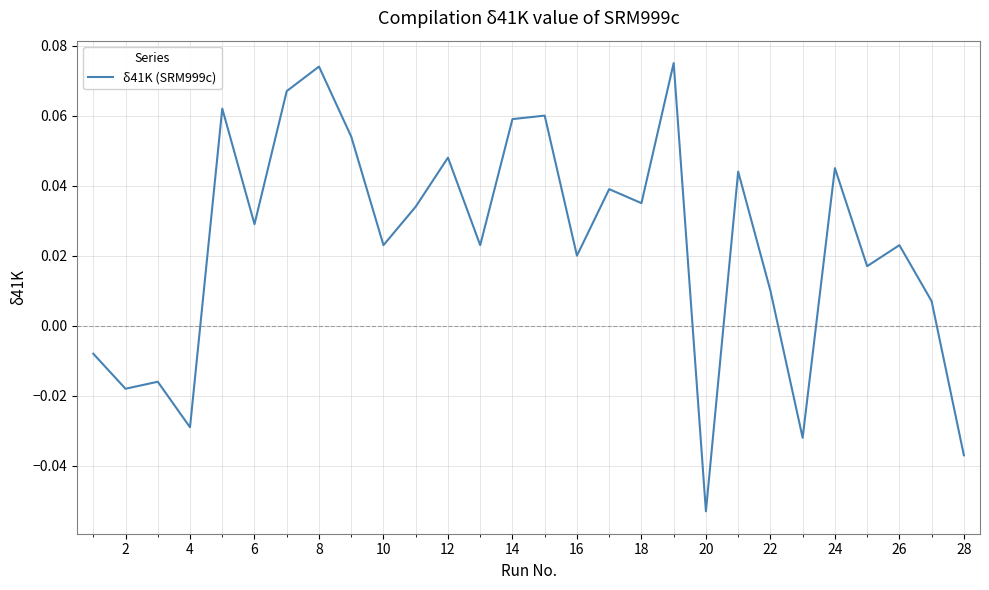

Between 28 and 10, which is larger?

10